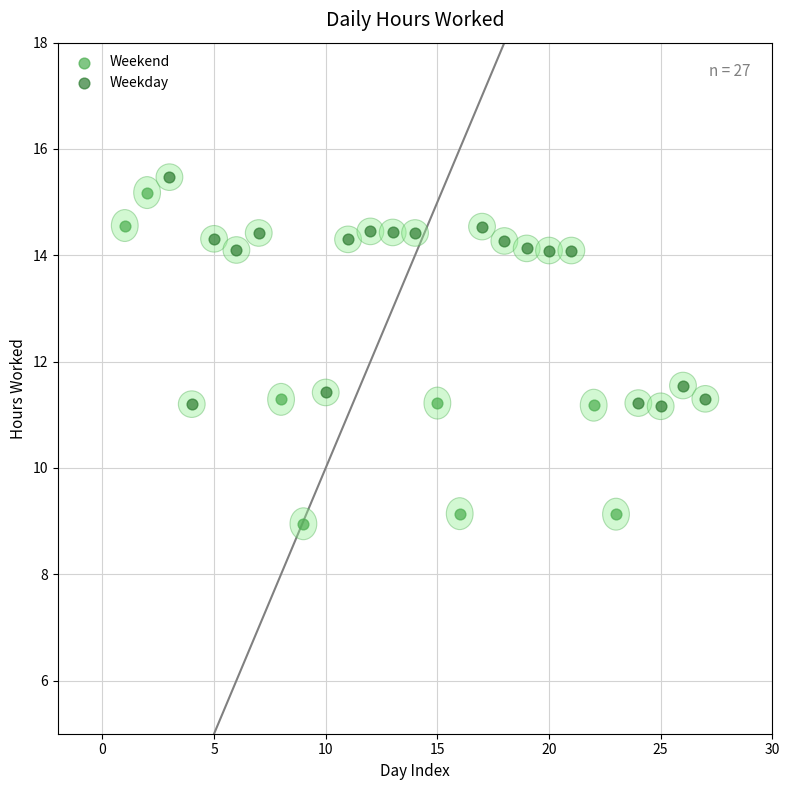

What are all the series names shown in the legend?

Weekend, Weekday